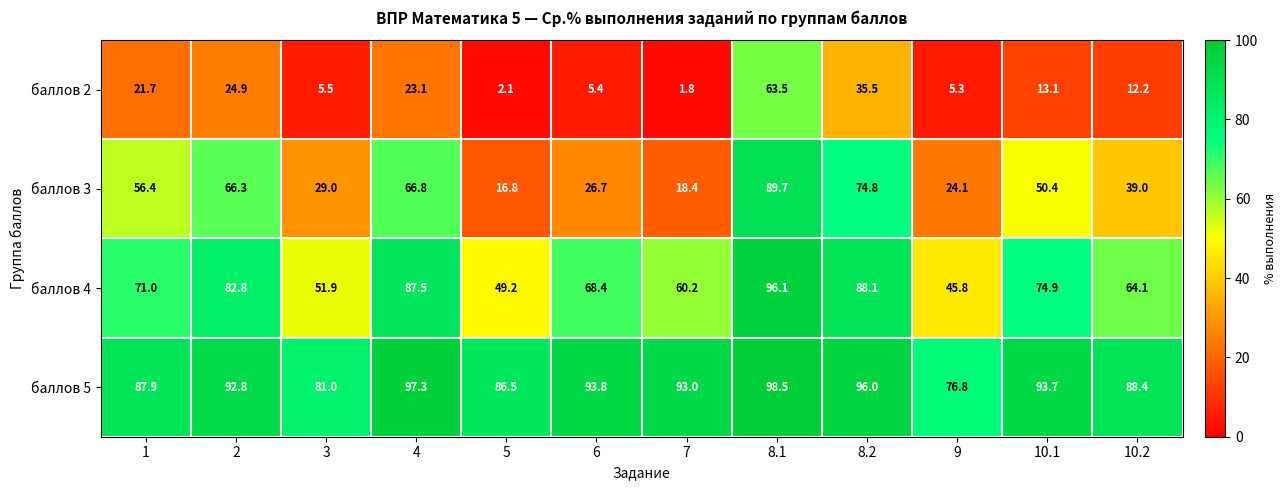

How many data points in баллов 2 are less than 13?

6